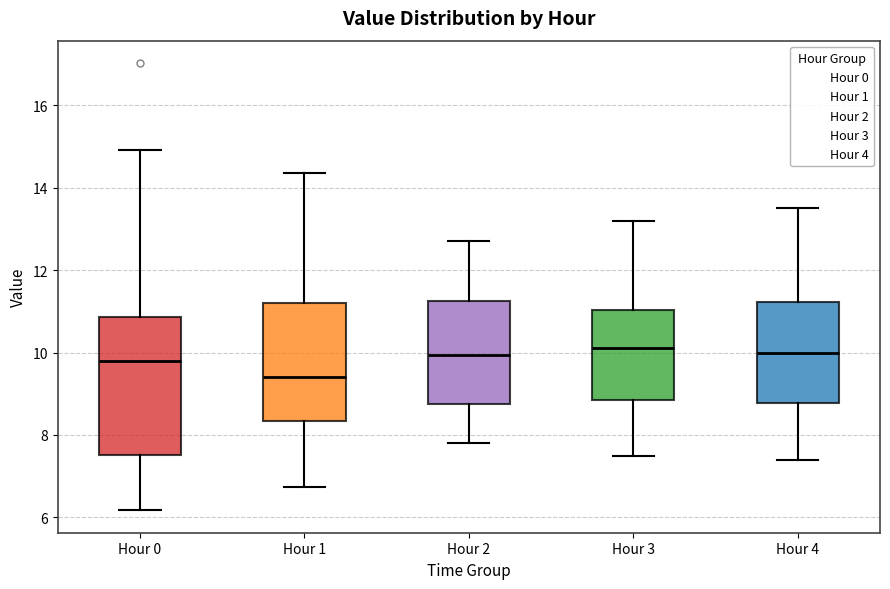

Which box is the tallest, from its lower edge to its upper edge?

Hour 0